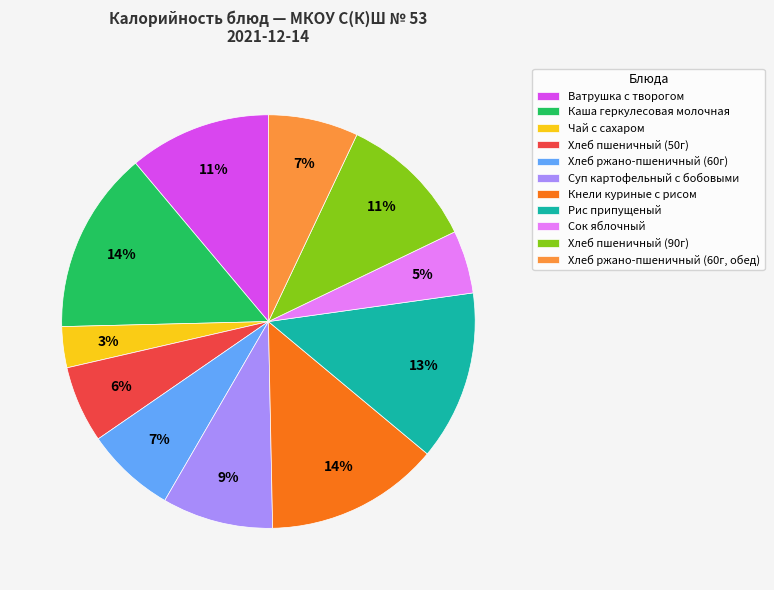

To the nearest percent, what is the difference between the largest and smallest slice percentages?

11%